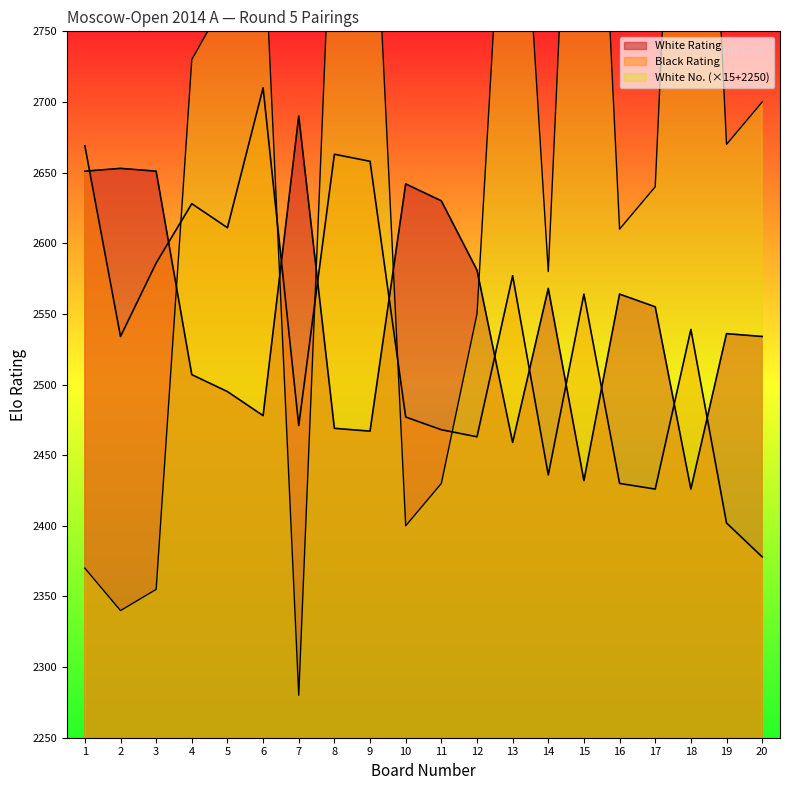

Does the chart have visible grid lines?

No